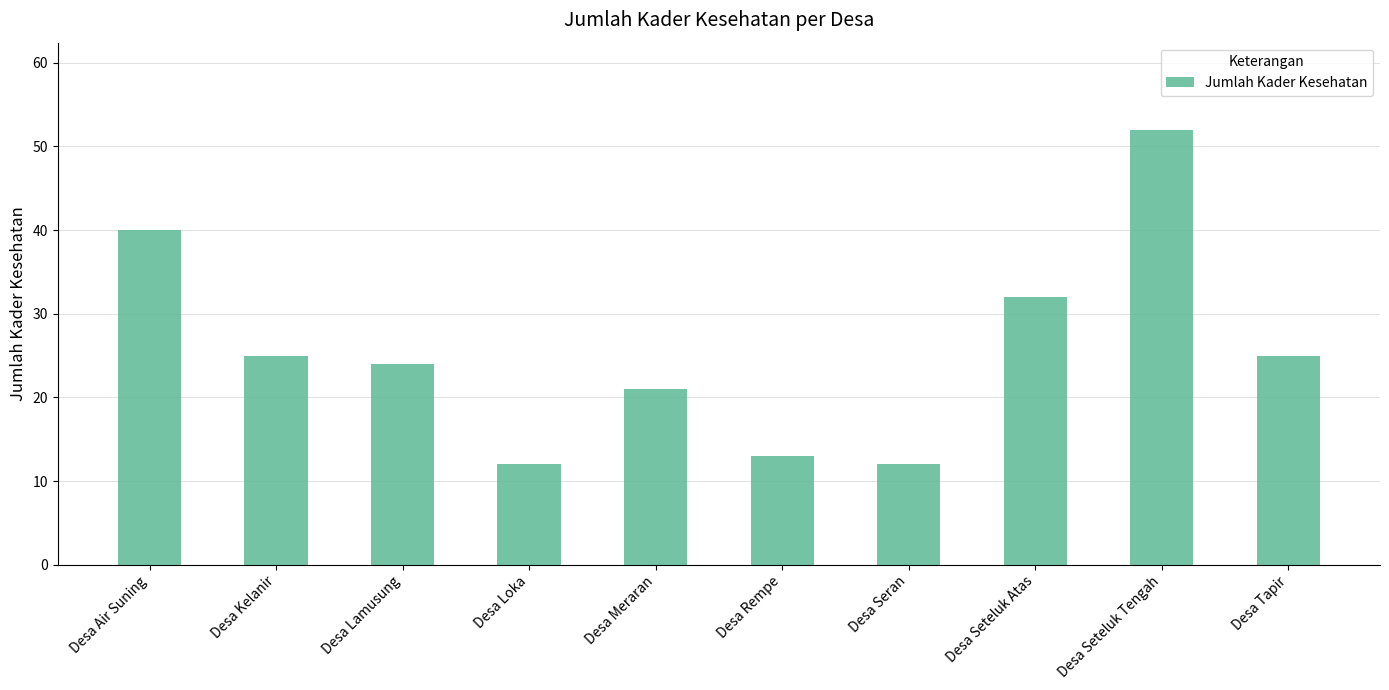

Does the chart contain stacked bars?

No